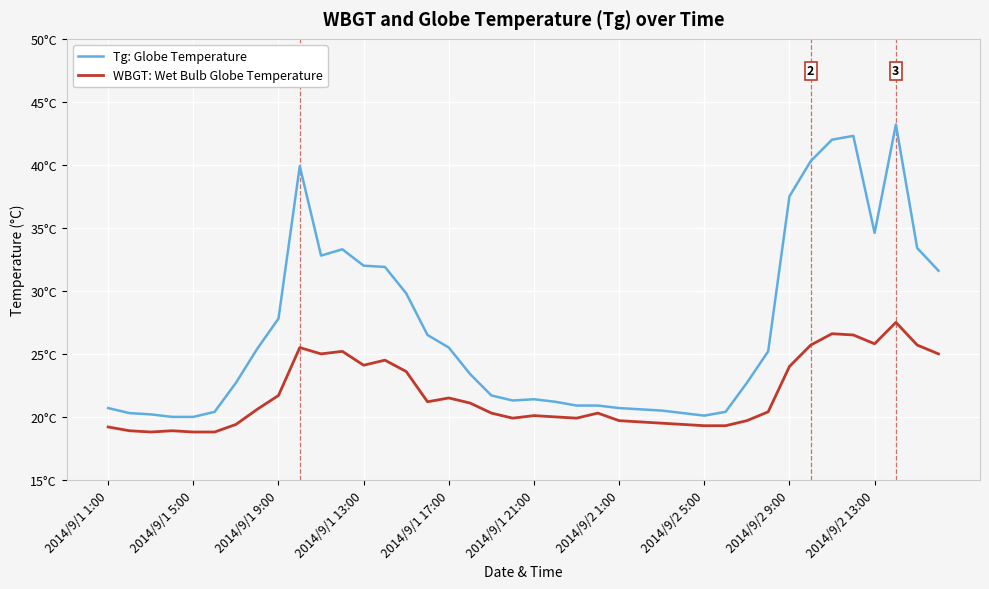

What is the smallest value displayed?

18.8